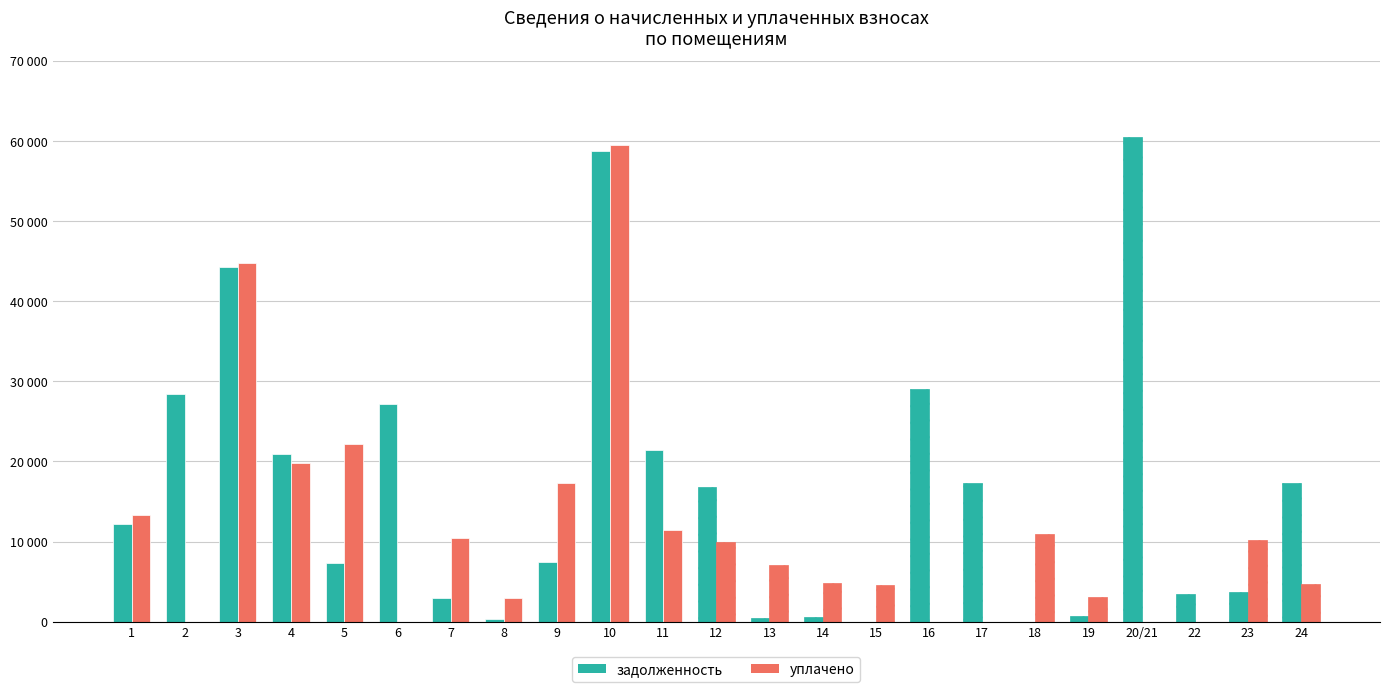

True or false: задолженность has a value of 45645.3 at 6.

False